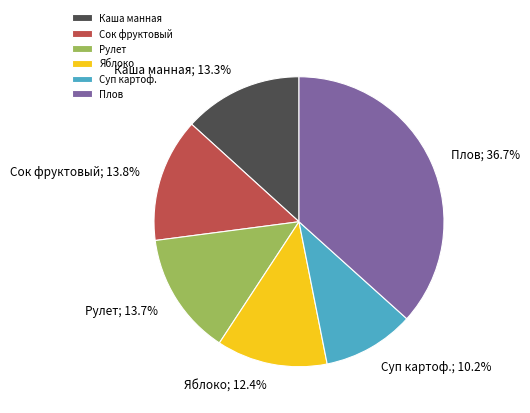

Is Яблоко the majority of the pie?

No